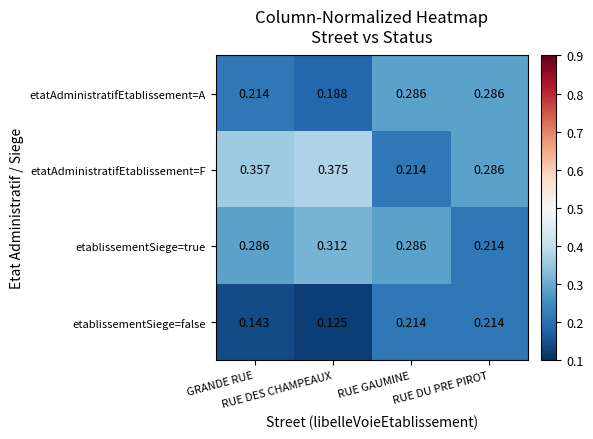

Which series has the widest spread of values?

etatAdministratifEtablissement=F